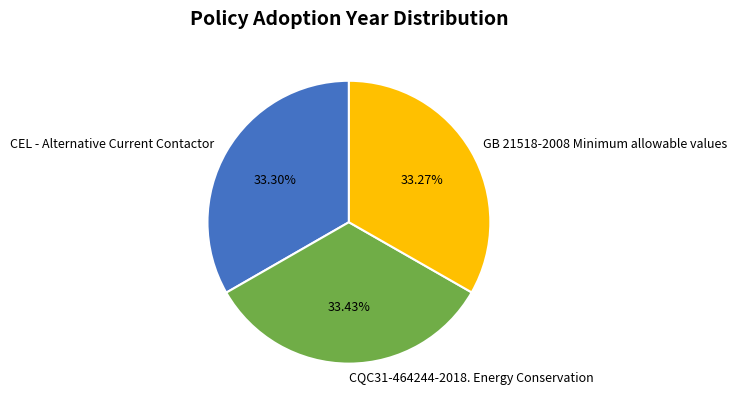

Is CEL - Alternative Current Contactor the majority of the pie?

No